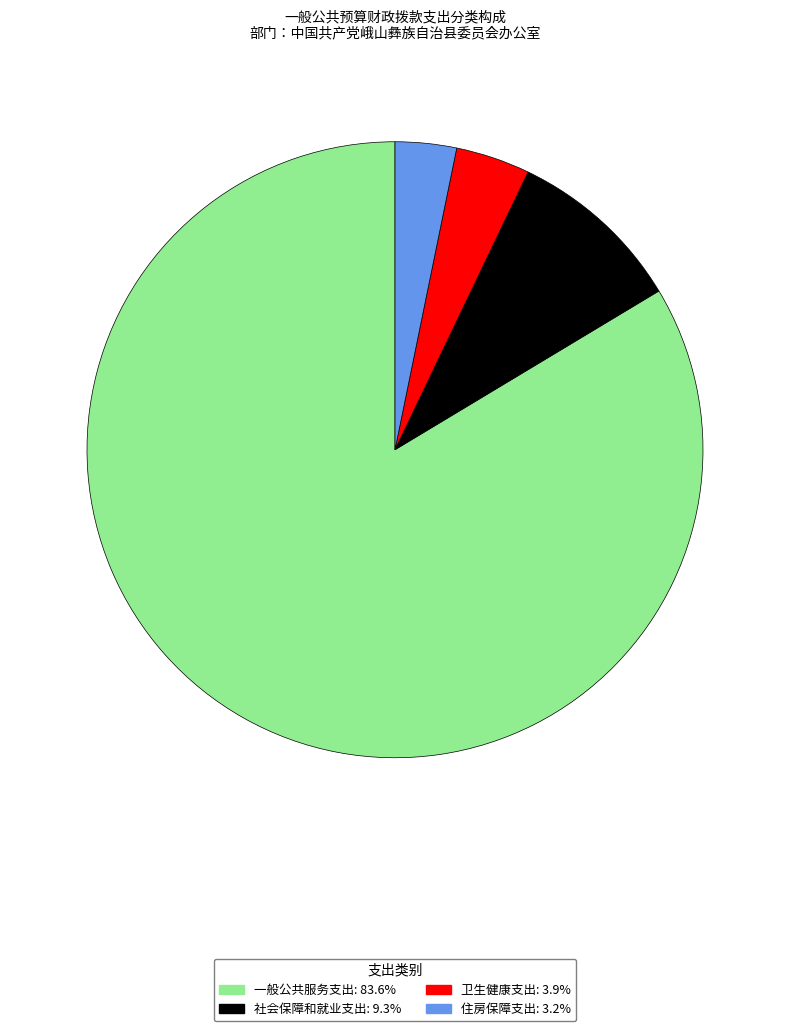

What is the smallest slice in the pie chart?

住房保障支出